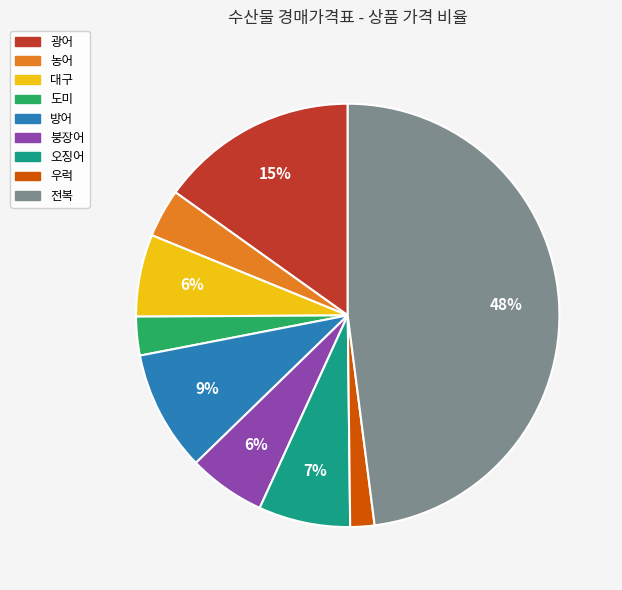

Count the number of slices in the pie.

9